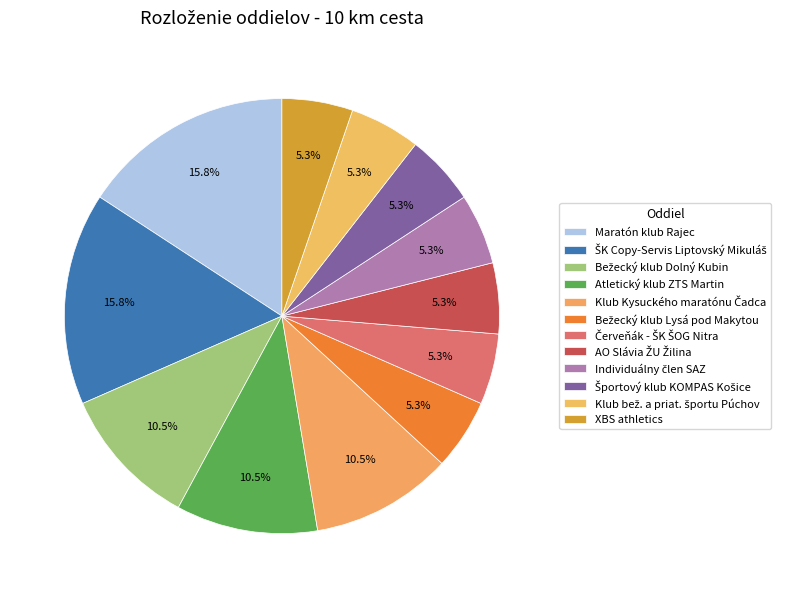

Which slice is the smallest?

Bežecký klub Lysá pod Makytou